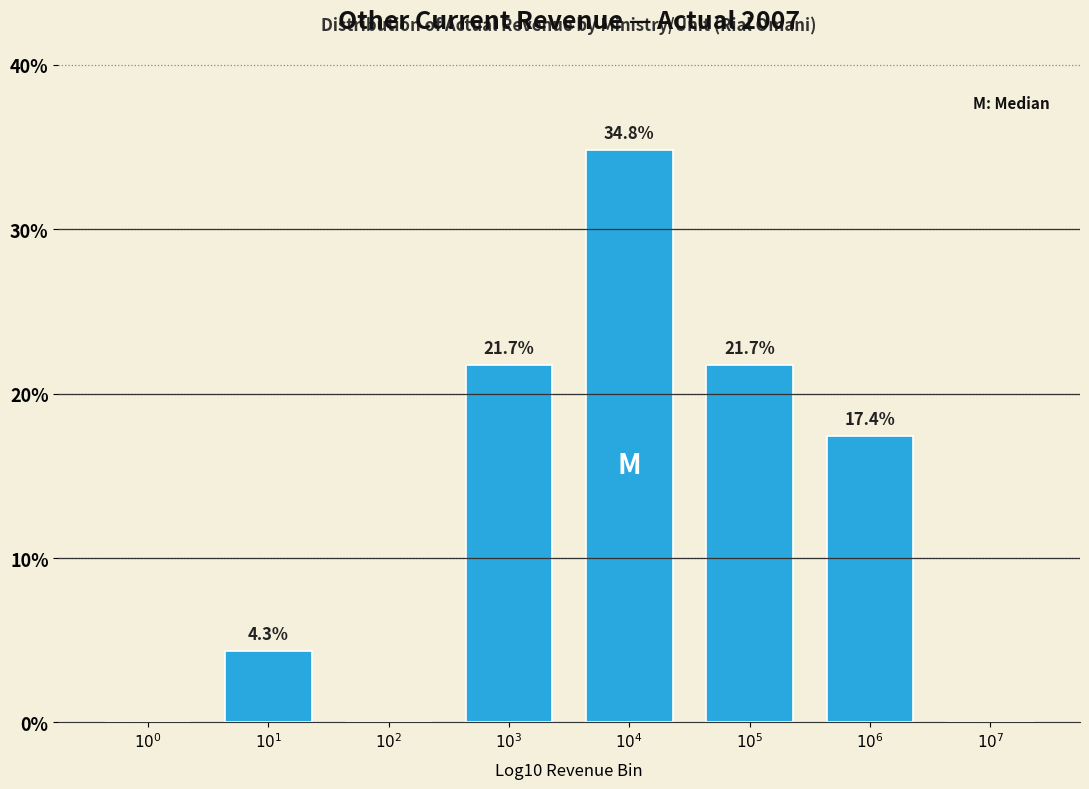

What is the maximum value shown in the chart?

34.8